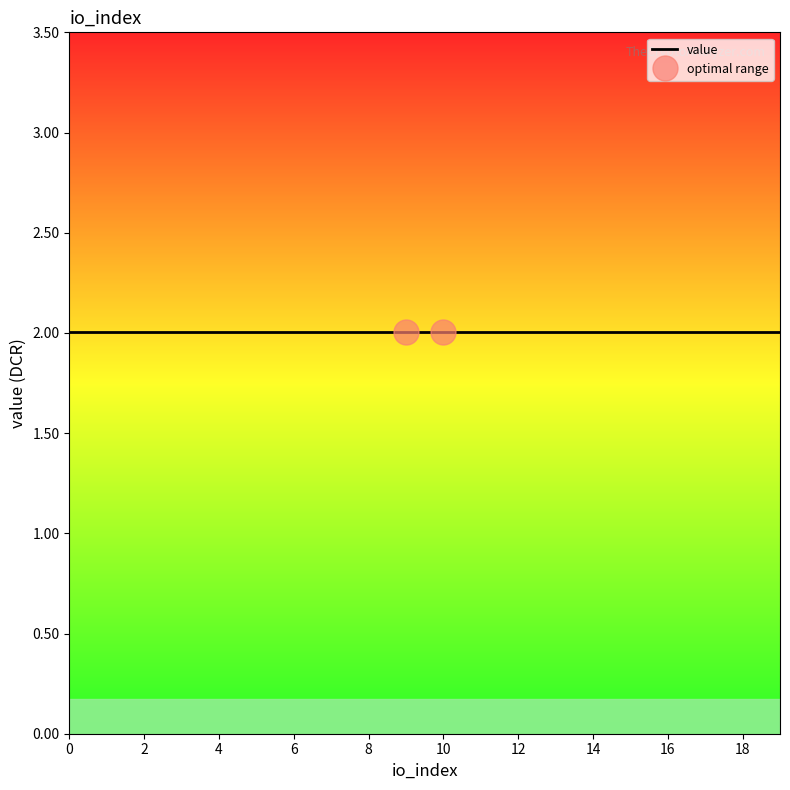

Reading left to right, what are all the values shown in this chart?

io_index: 0=0.0	1=1.0	2=2.0	3=3.0	4=4.0	5=5.0	6=6.0	7=7.0	8=8.0	9=9.0	10=10.0	11=11.0	12=12.0	13=13.0	14=14.0	15=15.0	16=16.0	17=17.0	18=18.0	19=19.0
value: 0=2.0	1=2.0	2=2.0	3=2.0	4=2.0	5=2.0	6=2.0	7=2.0	8=2.0	9=2.0	10=2.0	11=2.0	12=2.0	13=2.0	14=2.0	15=2.0	16=2.0	17=2.0	18=2.0	19=2.0